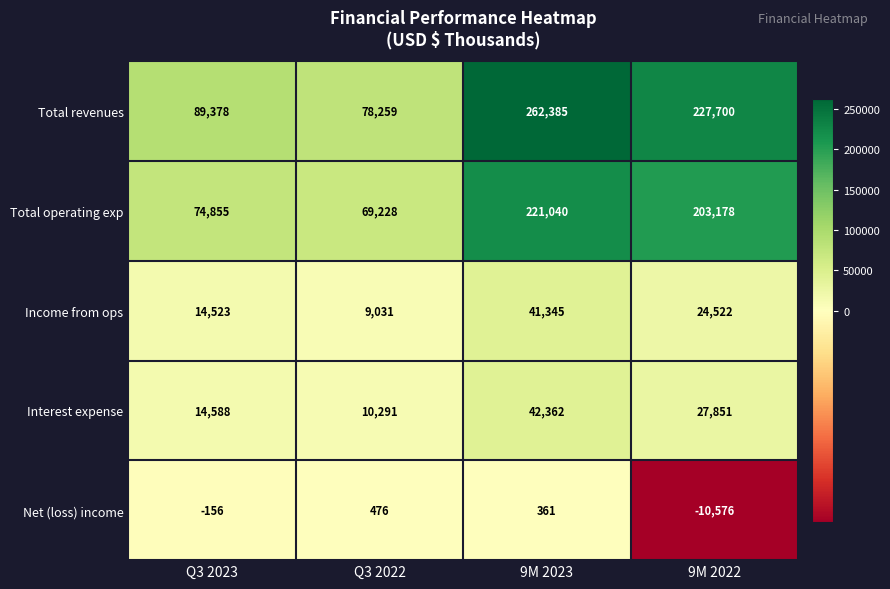

Rank the series at Q3 2023 from lowest to highest value.

Net (loss) income, Income from ops, Interest expense, Total operating exp, Total revenues